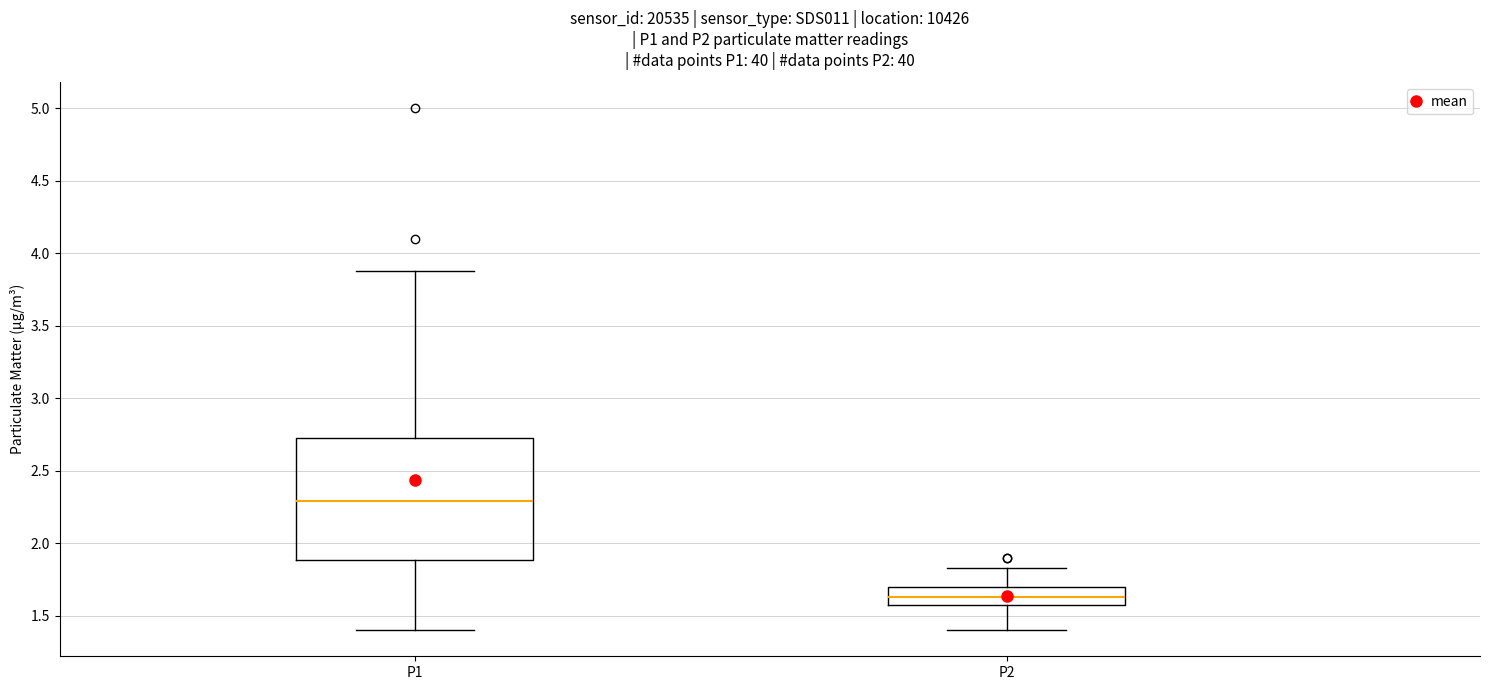

Reading left to right, transcribe this box plot: for each box, give where its median line is, the range the box spans, and where its two whiskers end, as read against the y-axis. The values are not printed on the chart, so give them approximately, as read against the axis.

P1: median 2.30, box 1.90 to 2.75, whiskers 1.40 to 3.90
P2: median 1.65, box 1.55 to 1.70, whiskers 1.40 to 1.85